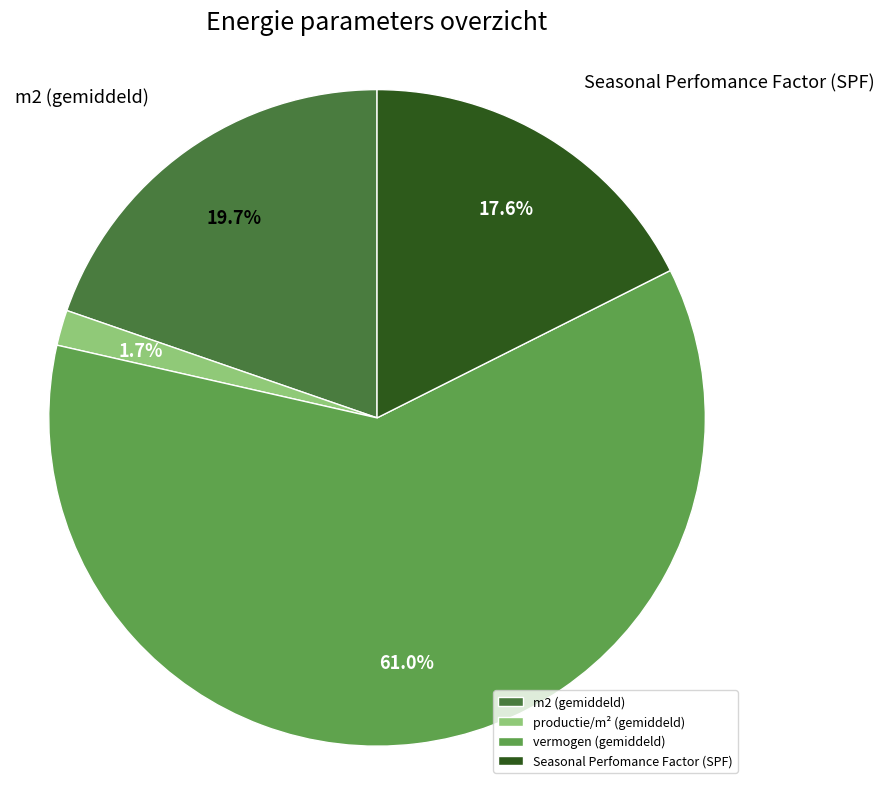

How many segments does this pie chart have?

4